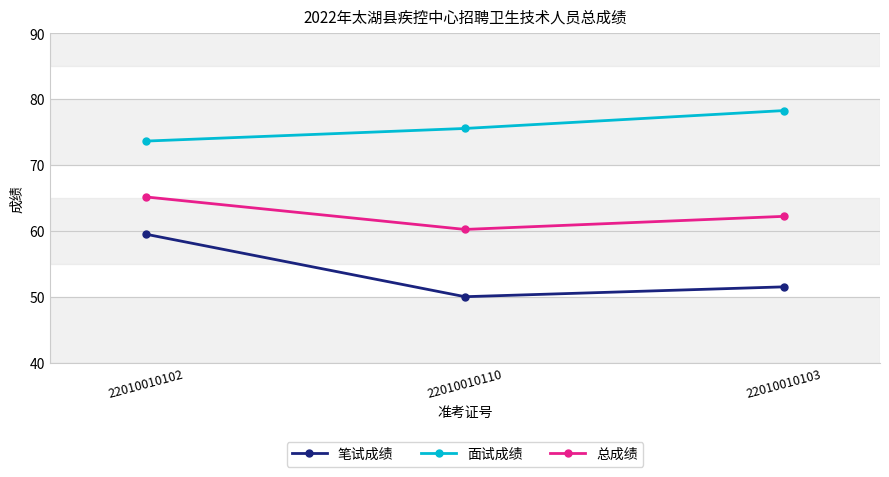

Is this an area chart (filled region under the line)?

No